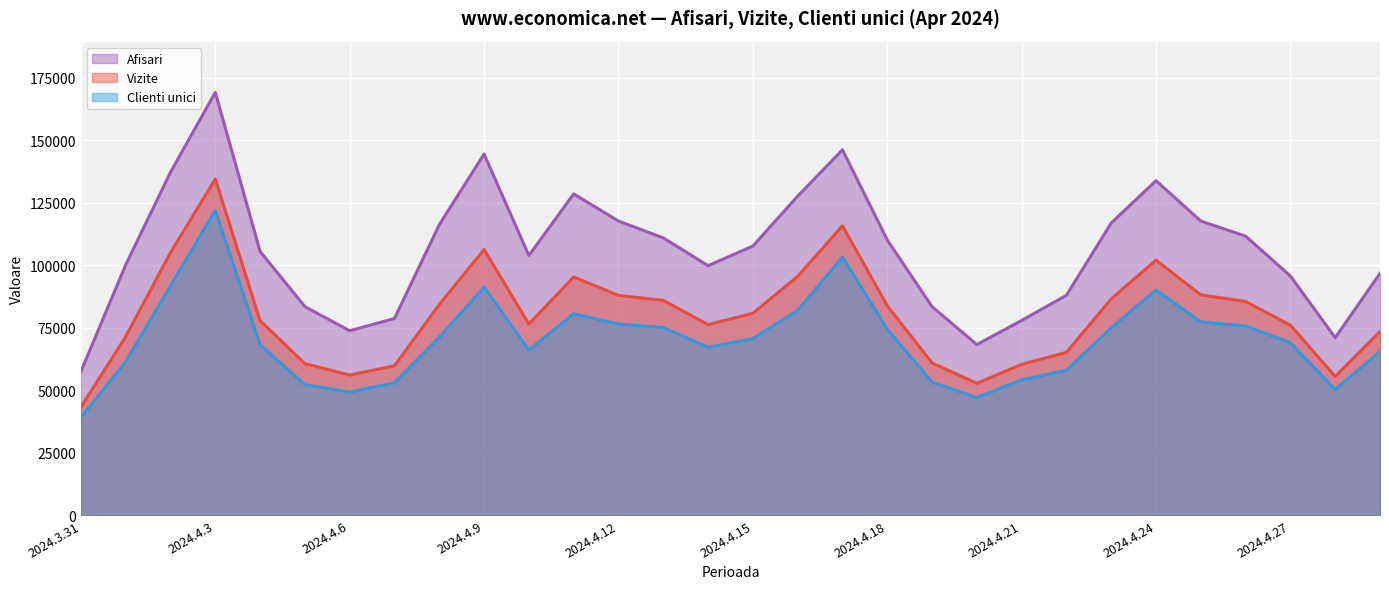

True or false: Vizite and Afisari cross at least once.

False